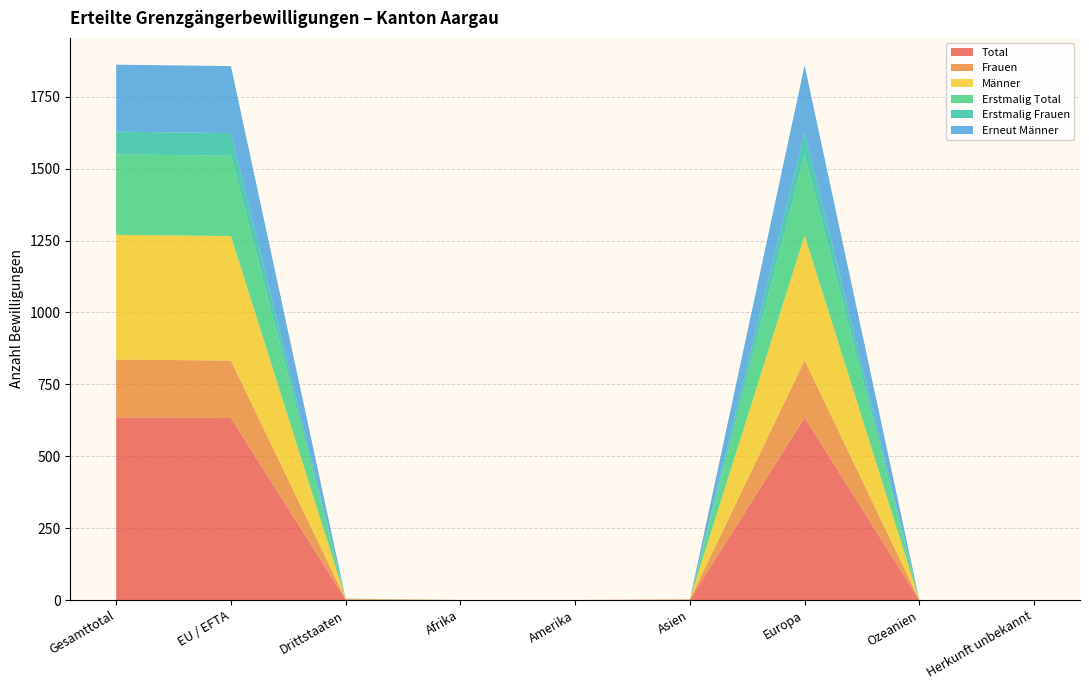

Reading left to right, extract all data points from this chart.

Total: 635	633	2	0	0	1	634	0	0
Frauen: 201	200	1	0	0	1	200	0	0
Männer: 434	433	1	0	0	0	434	0	0
Erstmalig Total: 280	279	1	0	0	0	280	0	0
Erstmalig Frauen: 79	79	0	0	0	0	79	0	0
Erneut Männer: 233	233	0	0	0	0	233	0	0